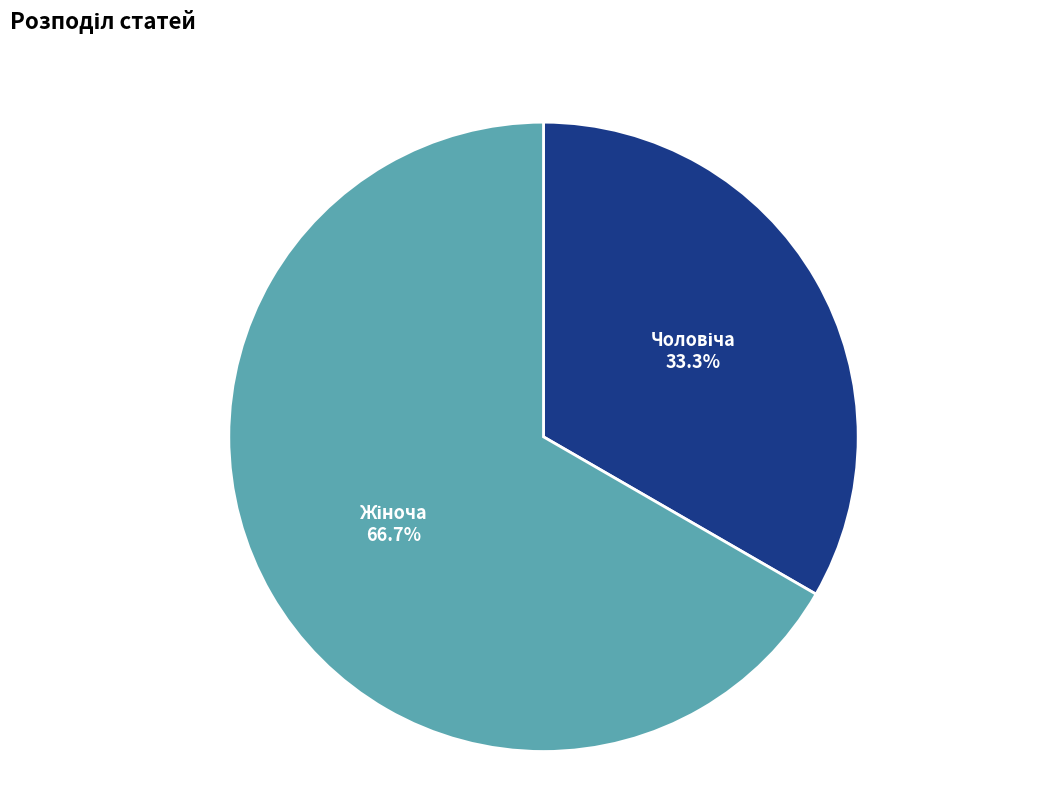

To the nearest percent, what is the difference between the largest and smallest slice percentages?

33%